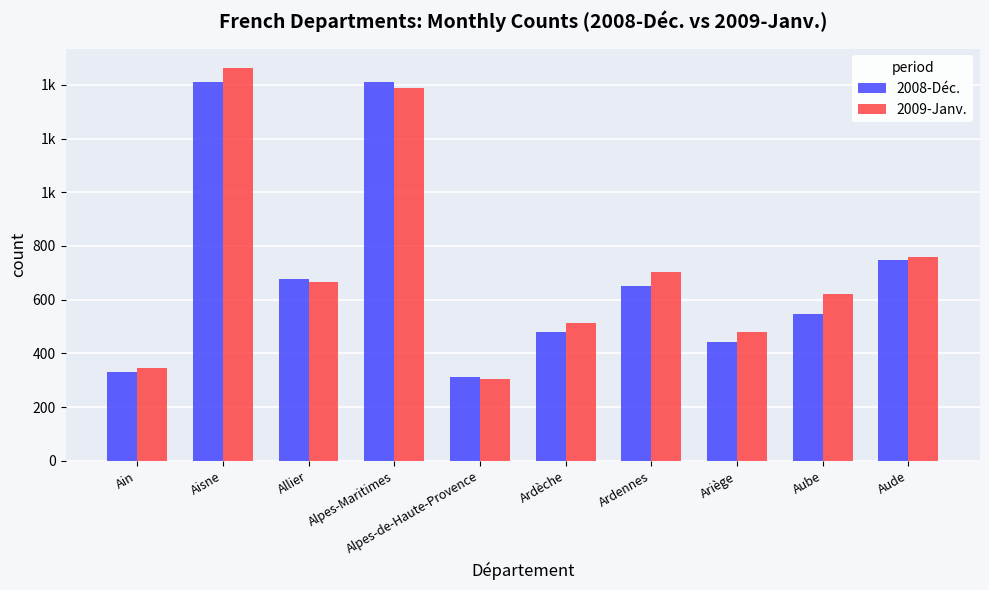

What is the maximum value shown in the chart?

1462